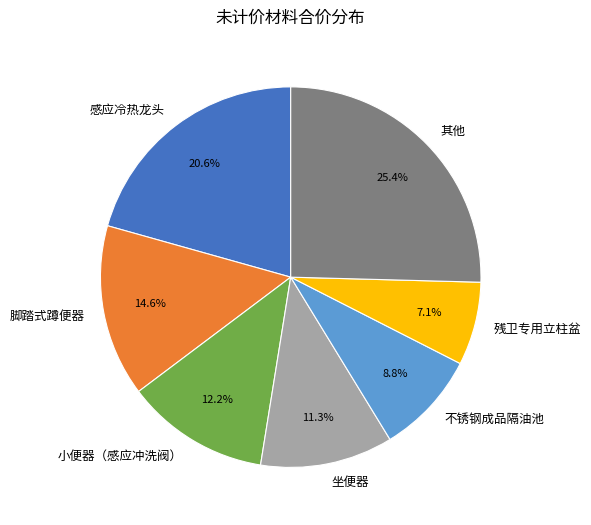

Is there a majority slice in this chart?

No